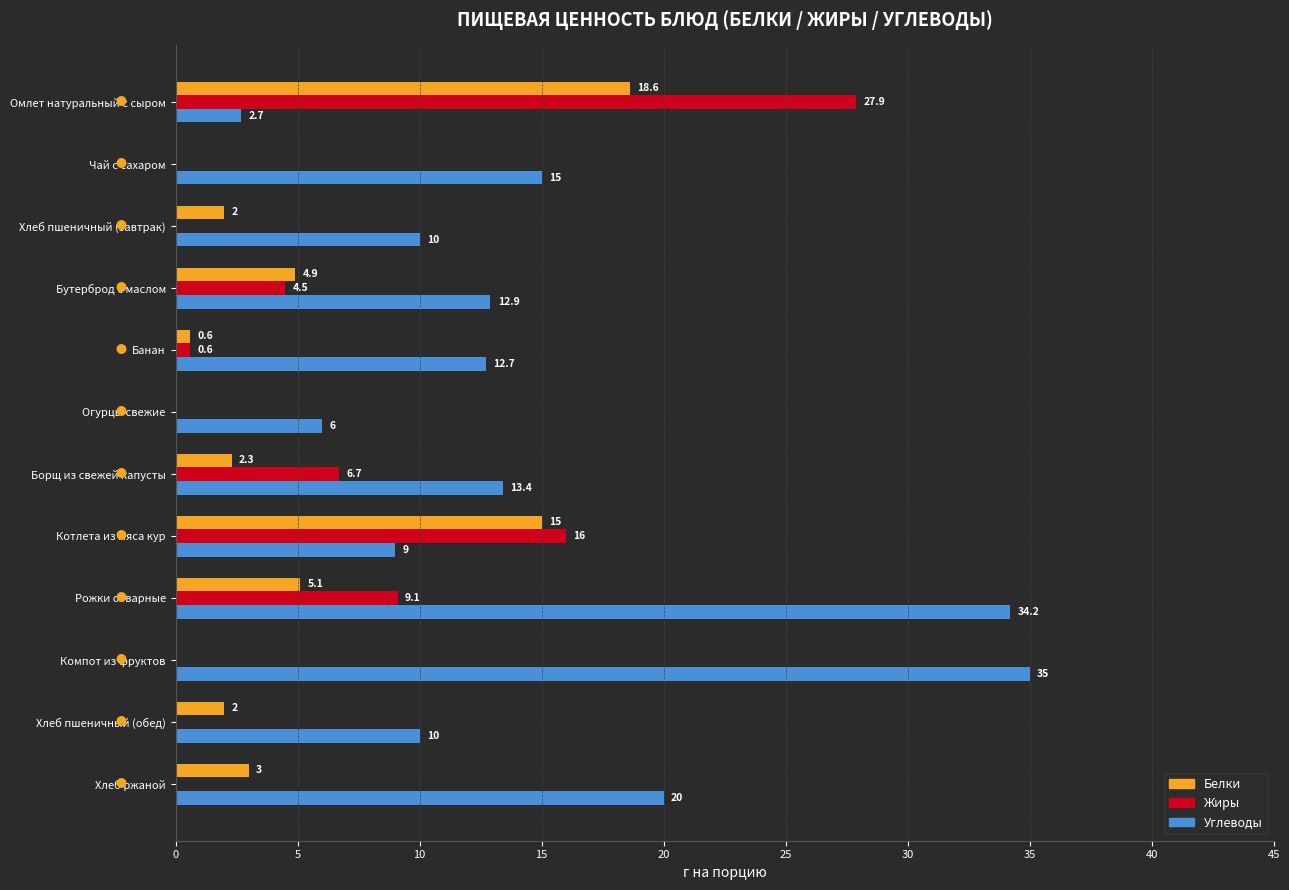

At which category does the chart reach its peak across all series?

Компот из фруктов